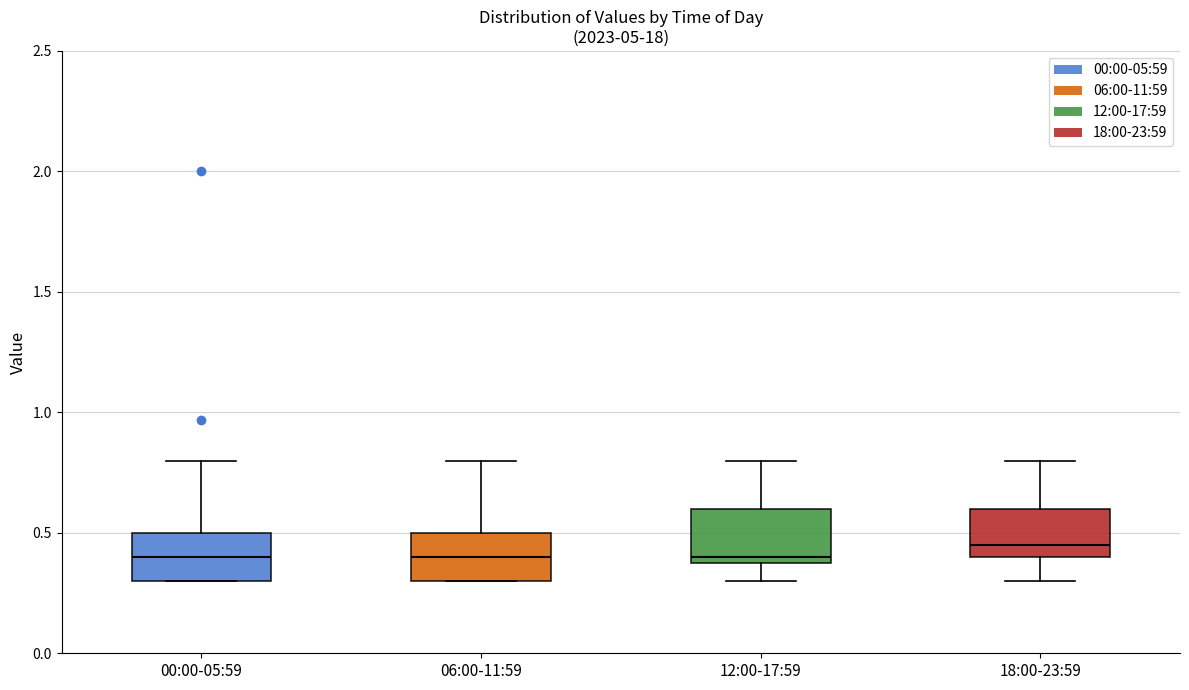

Where does the median line of the box for 18:00-23:59 sit on the y-axis? The values are not printed on the chart, so give them approximately, as read against the axis.

0.45